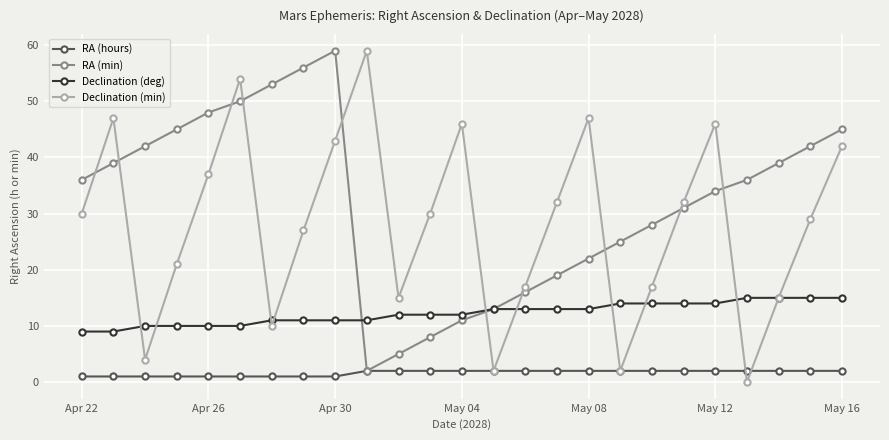

Which series has the largest total across all categories?

RA (min)